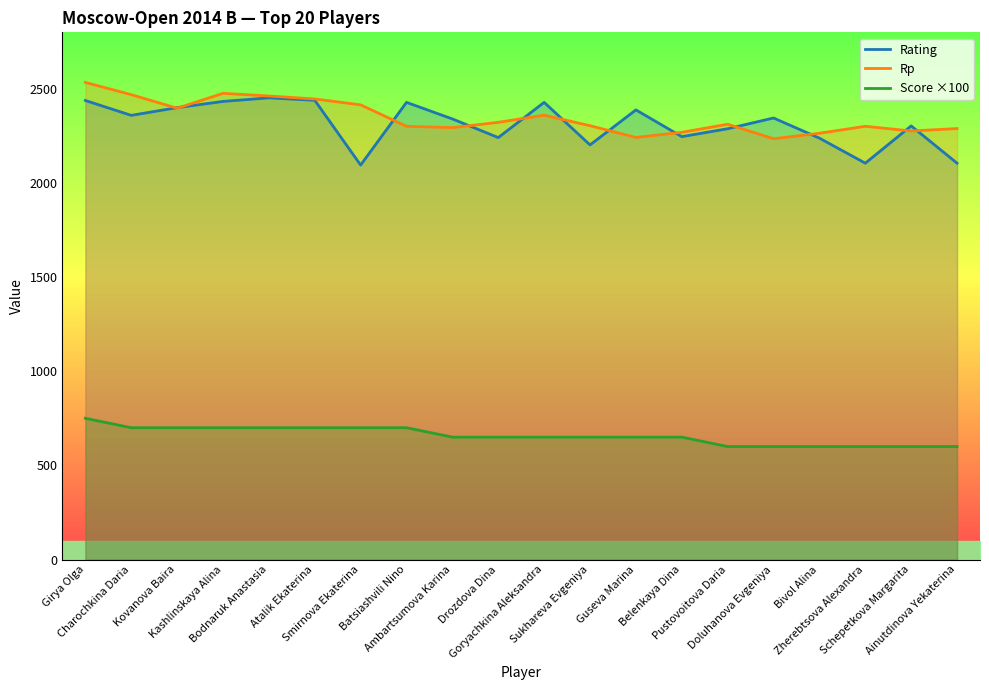

What is the sum of the Score ×100 values at Guseva Marina and Zherebtsova Alexandra?

1250